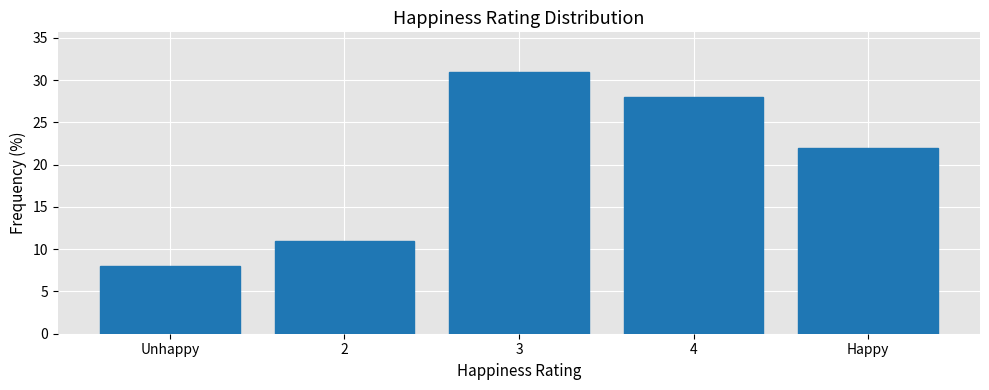

What is the sum of the values at 3 and Happy?

53